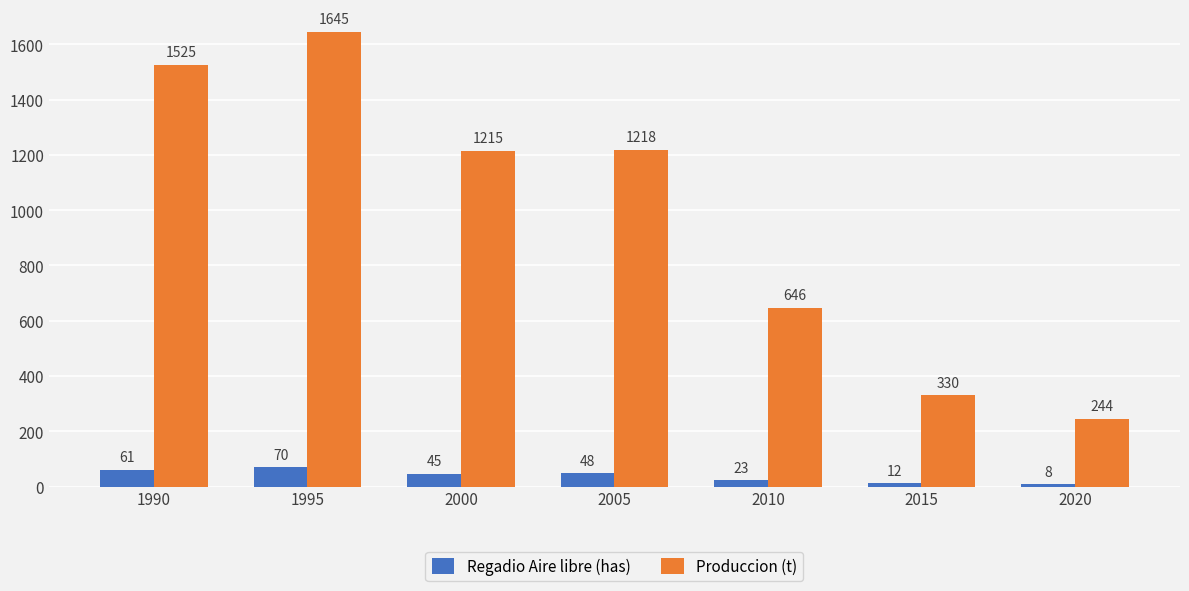

Are the bars horizontal?

No